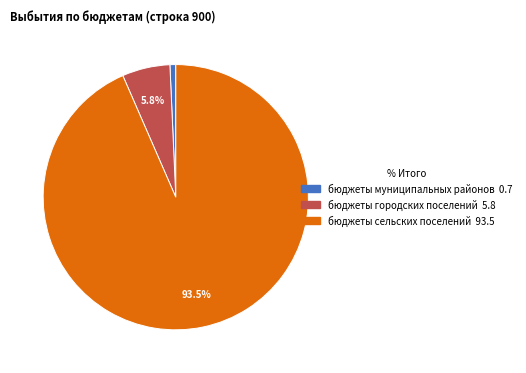

Which slice represents more than half of the pie?

бюджеты сельских поселений